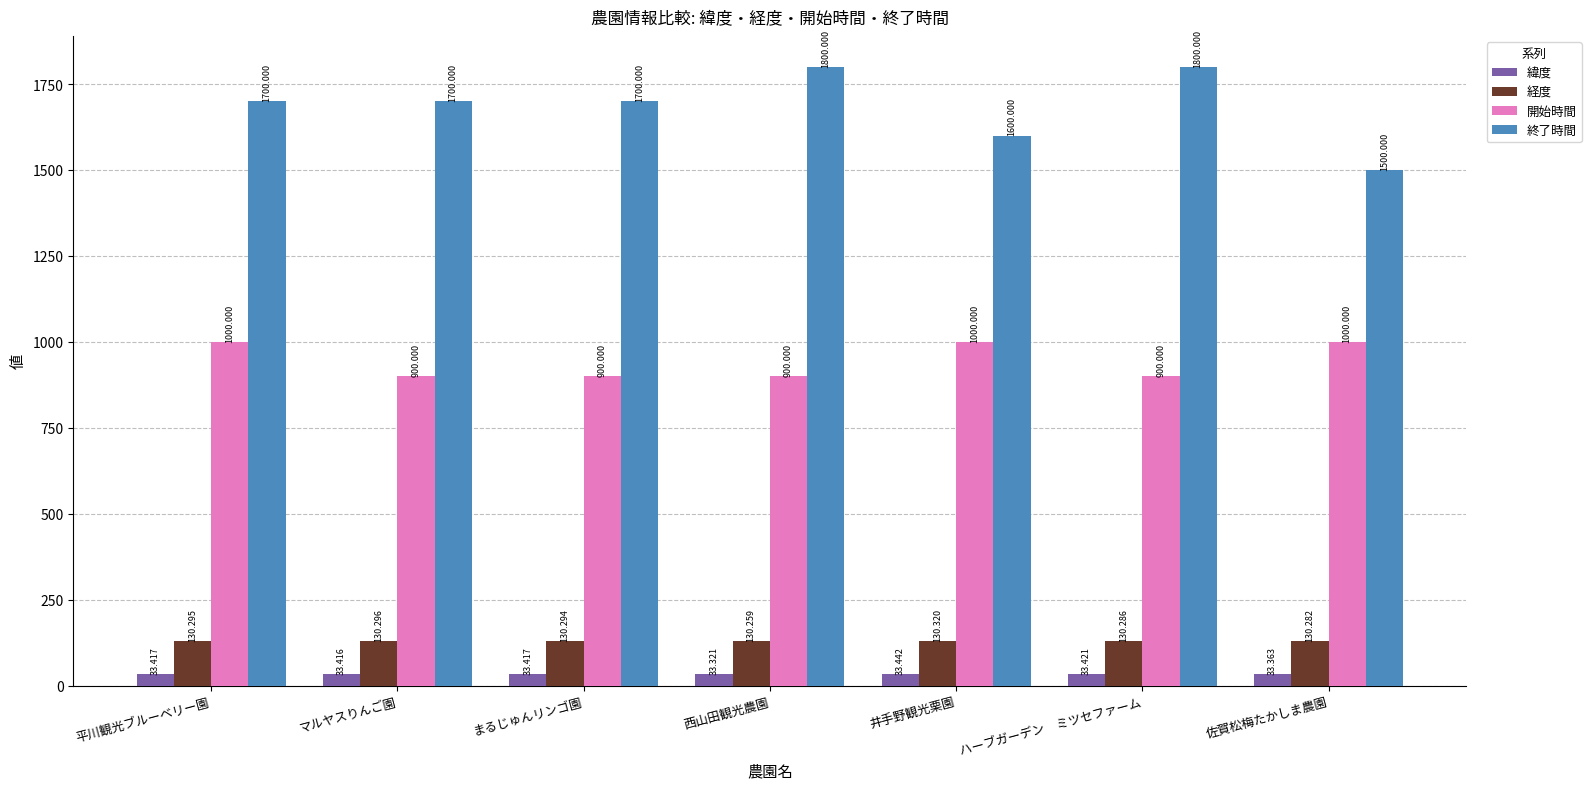

Which label corresponds to the smallest value in the chart?

西山田観光農園